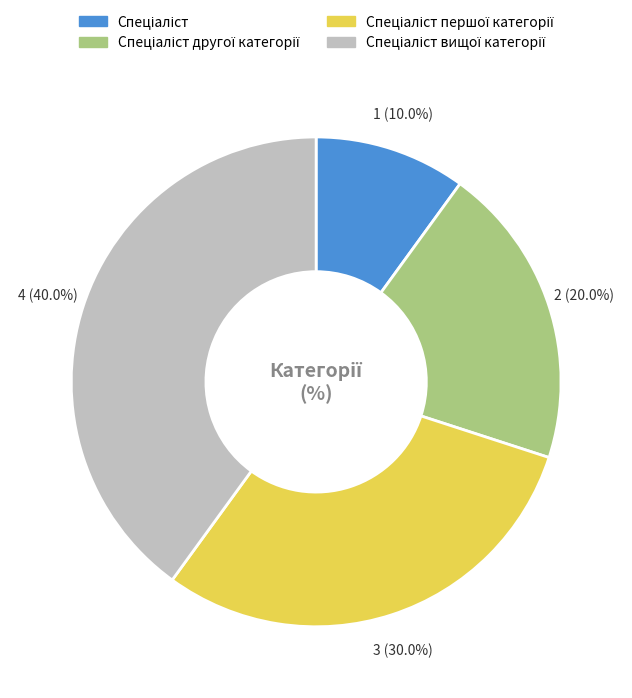

Is there any slice that represents more than half of the pie?

No